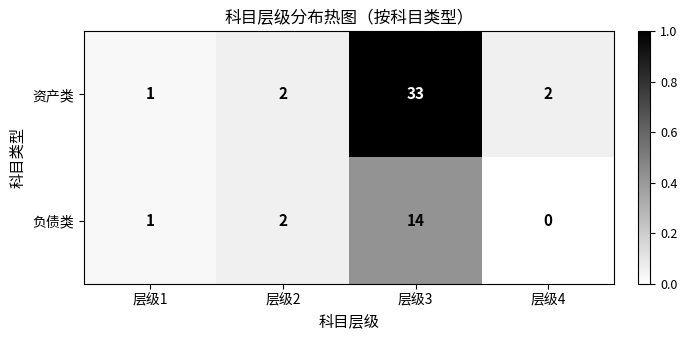

At which category is the sum across all series the highest?

层级3